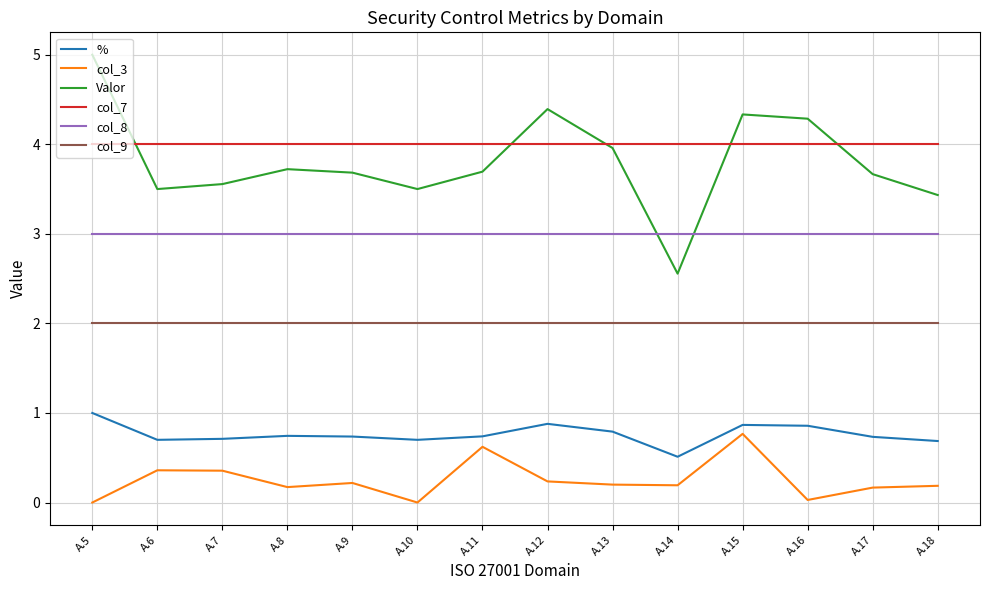

True or false: col_3 has a value of 0.3 at A.15.

False